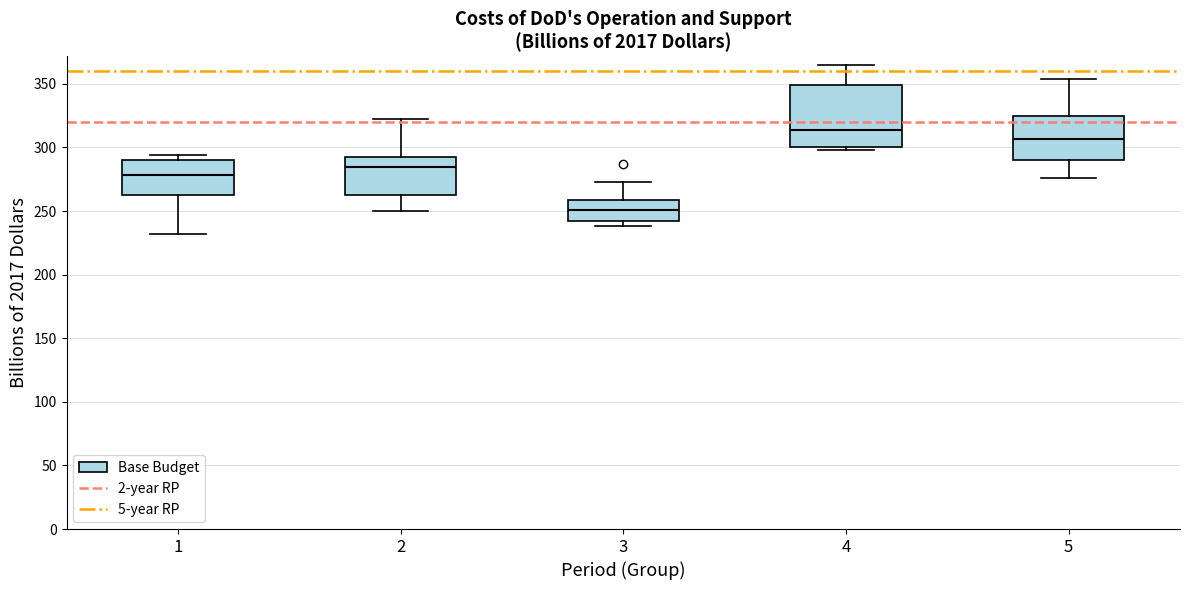

Reading left to right, transcribe this box plot: for each box, give where its median line is, the range the box spans, and where its two whiskers end, as read against the y-axis. The values are not printed on the chart, so give them approximately, as read against the axis.

1: median 280, box 260 to 290, whiskers 230 to 295
2: median 285, box 265 to 295, whiskers 250 to 320
3: median 250, box 240 to 260, whiskers 240 (just below the box's lower edge) to 275
4: median 315, box 300 to 350, whiskers 300 (just below the box's lower edge) to 365
5: median 305, box 290 to 325, whiskers 275 to 355